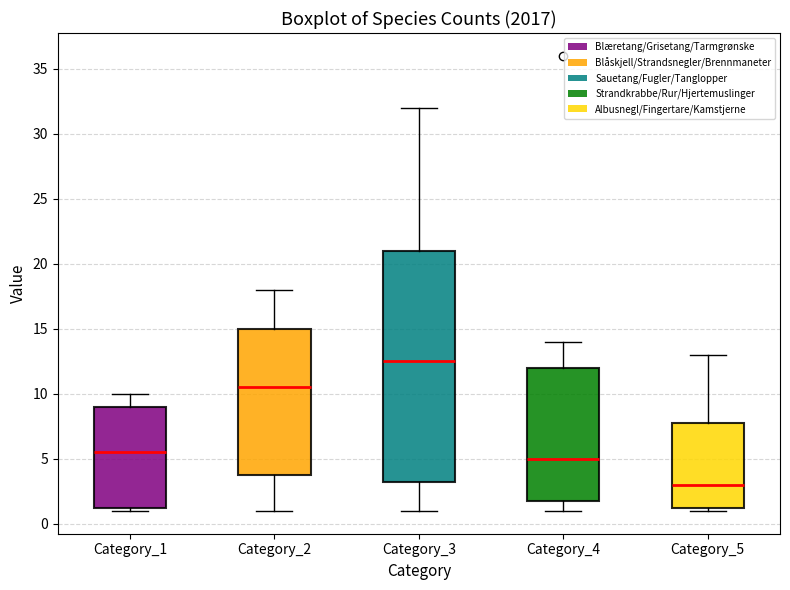

Reading left to right, read every box against the y-axis: the position of its median line, the range the box covers, and the ends of its whiskers. The values are not printed on the chart, so give them approximately, as read against the axis.

Category_1: median 5.5, box 1.5 to 9.0, whiskers 1.0 to 10.0
Category_2: median 10.5, box 4.0 to 15.0, whiskers 1.0 to 18.0
Category_3: median 12.5, box 3.5 to 21.0, whiskers 1.0 to 32.0
Category_4: median 5.0, box 2.0 to 12.0, whiskers 1.0 to 14.0
Category_5: median 3.0, box 1.5 to 8.0, whiskers 1.0 to 13.0